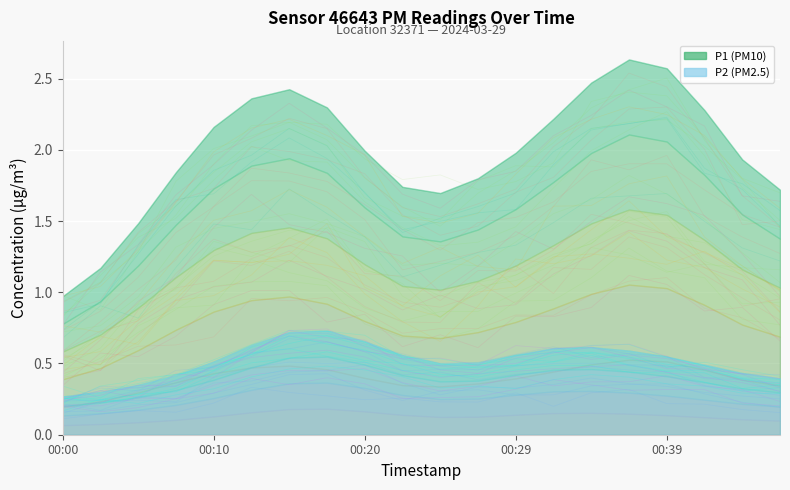

Which series changed the most between 00:27 and 00:39?

P1